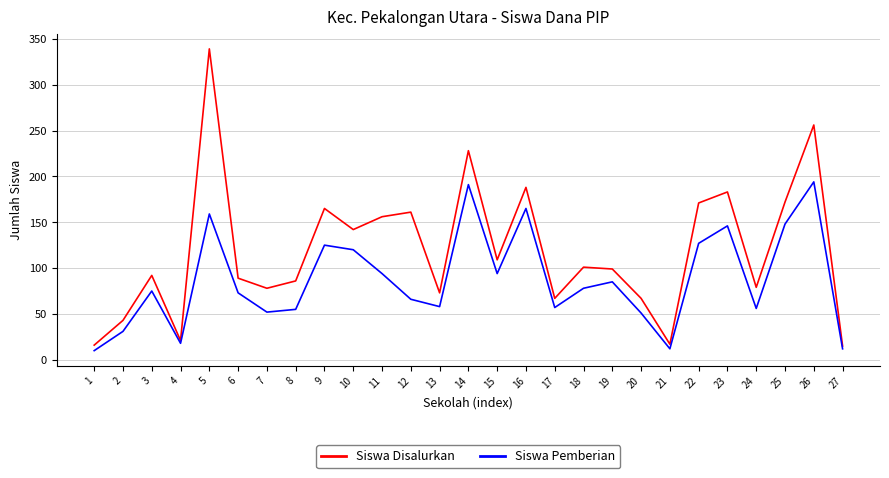

In Siswa Disalurkan, how many points are lower than both neighbors (excluding endpoints)?

8